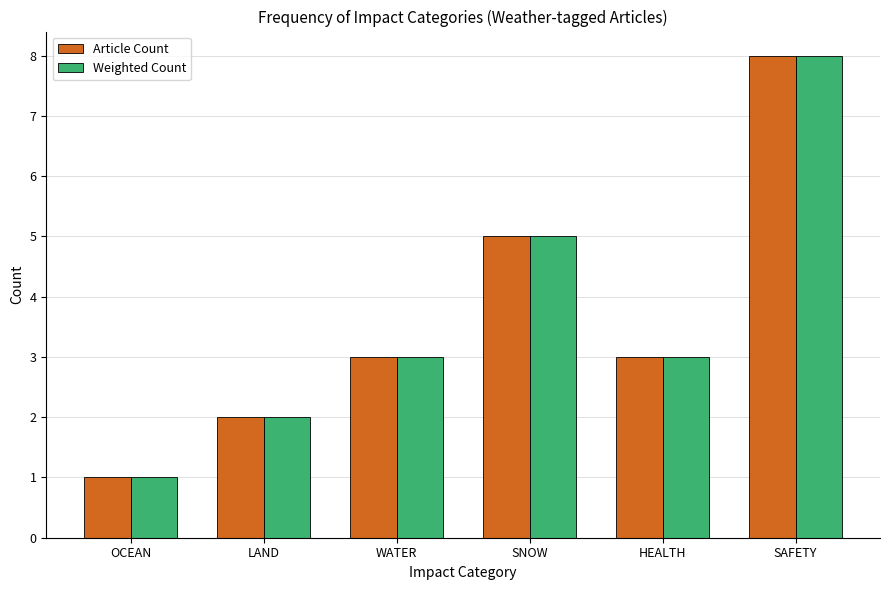

At which category is the sum across all series the highest?

SAFETY